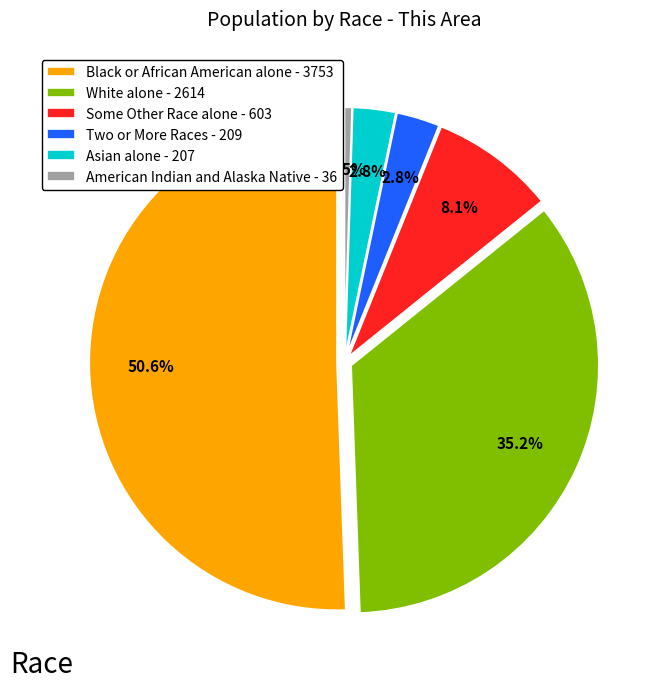

Which has a higher value, Black or African American alone or American Indian and Alaska Native?

Black or African American alone